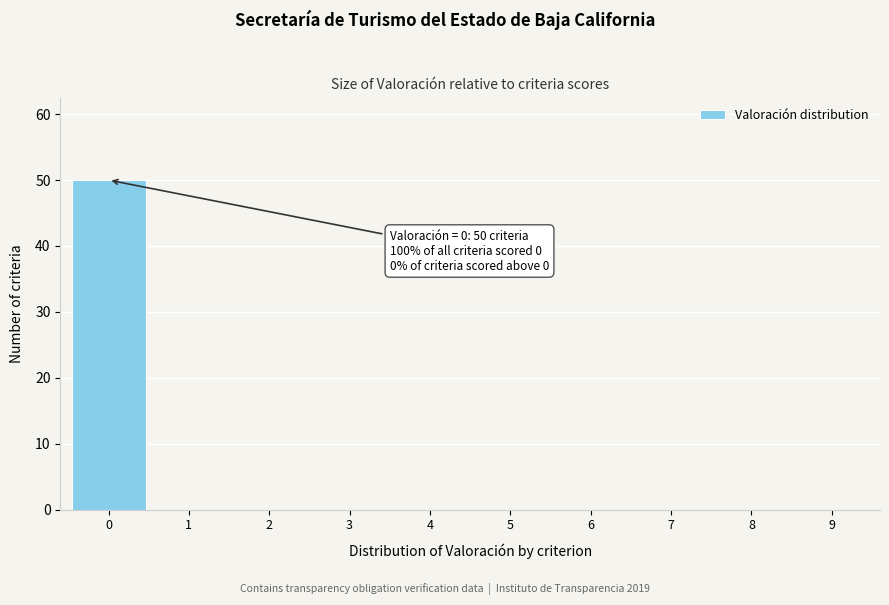

Reading left to right, list all the values displayed in this chart.

0=50	1=0	2=0	3=0	4=0	5=0	6=0	7=0	8=0	9=0